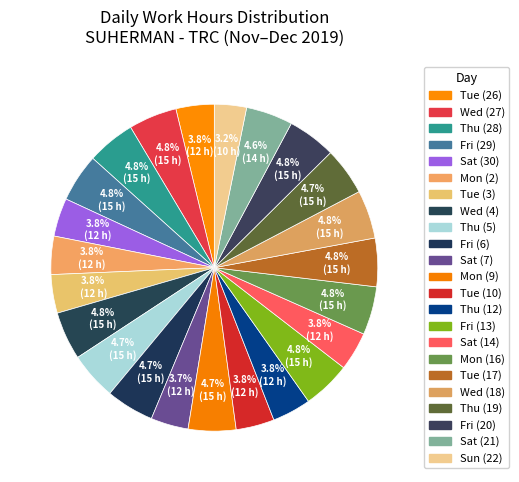

How many segments does this pie chart have?

23